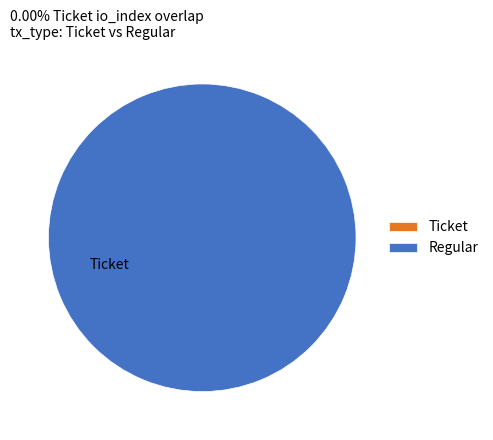

To the nearest percent, what is the difference between the Ticket and Regular slice percentages?

100%